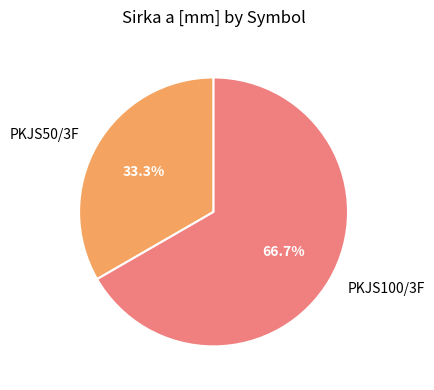

To the nearest percent, what percentage of the pie is PKJS50/3F?

33%